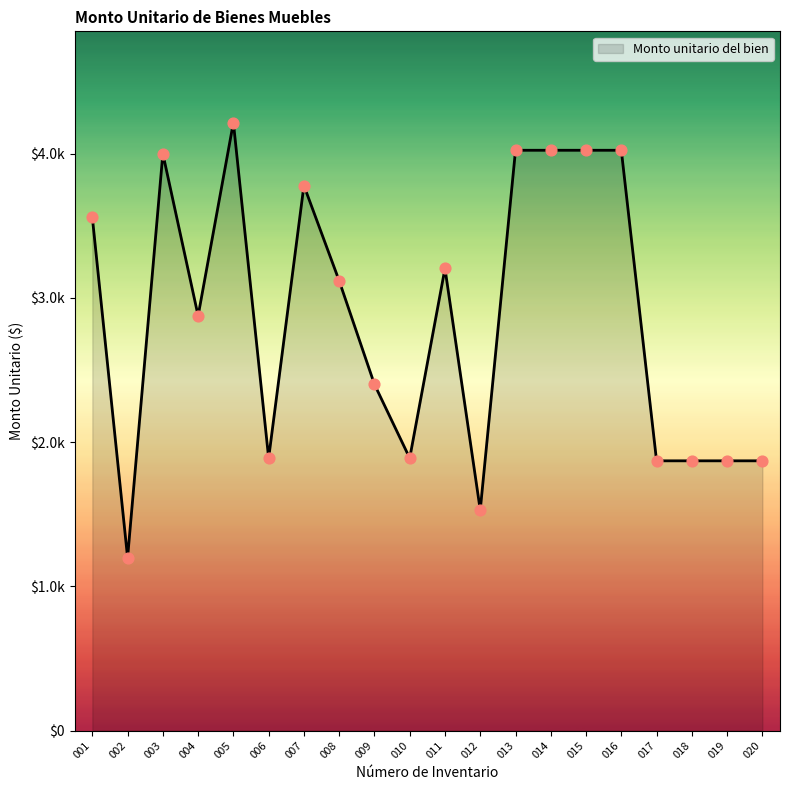

Is this an area chart (filled region under the line)?

Yes